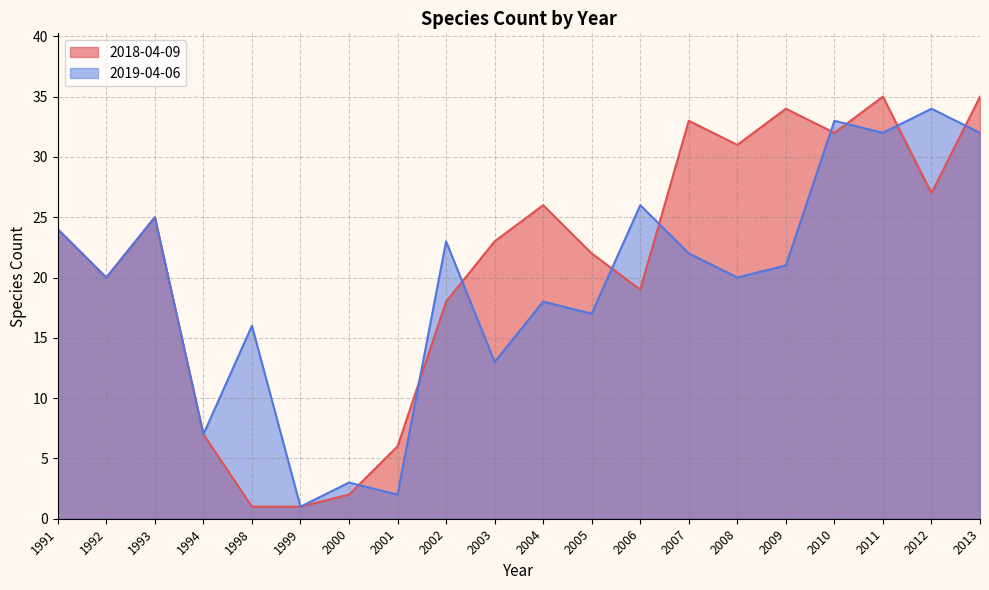

Rank the categories by 2019-04-06 value from lowest to highest.

1999, 2001, 2000, 1994, 2003, 1998, 2005, 2004, 1992, 2008, 2009, 2007, 2002, 1991, 1993, 2006, 2011, 2013, 2010, 2012